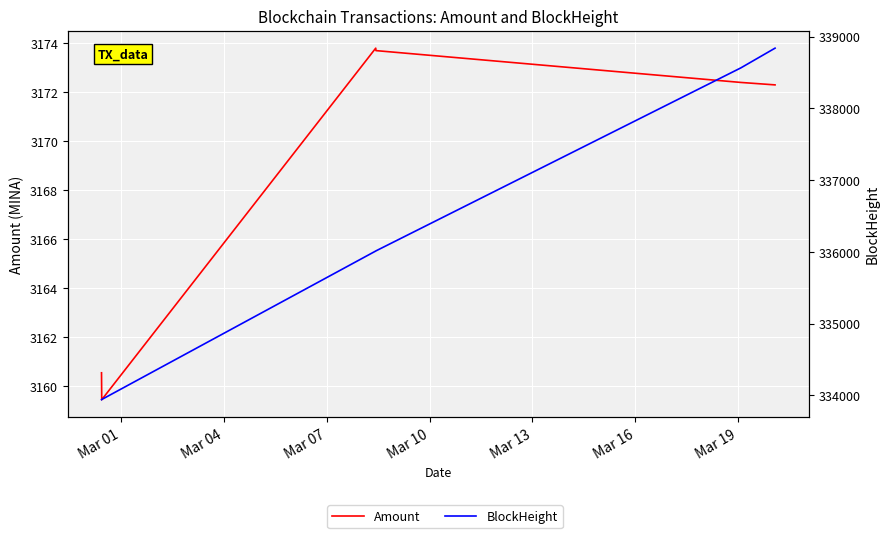

What is the value of the Amount point at the 4th from the left?

3173.7